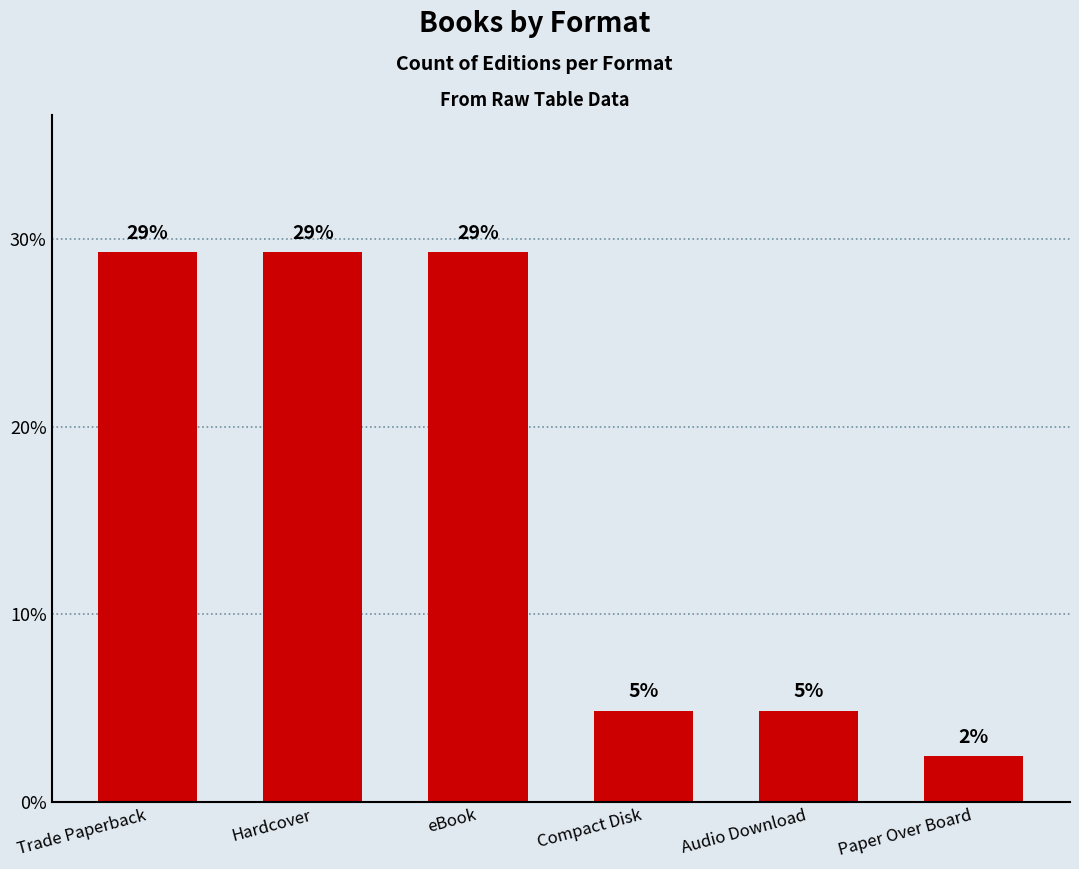

Is it true that the value at Paper Over Board is 2.4?

True